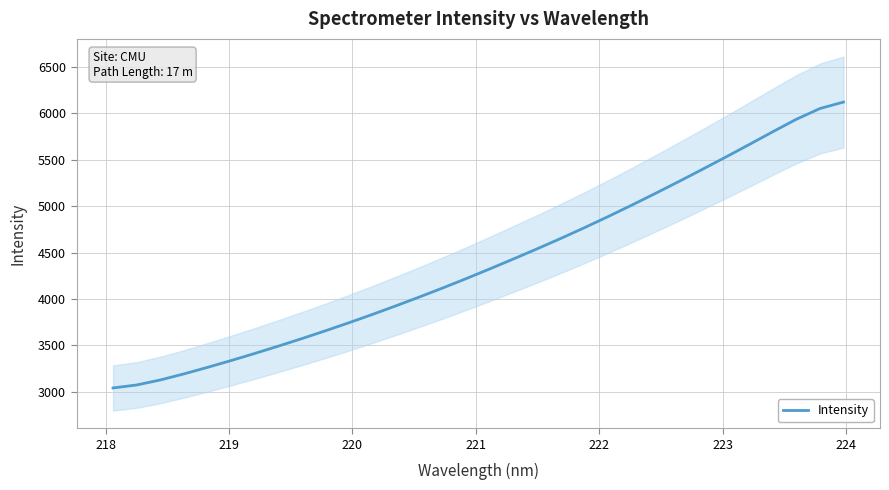

True or false: the data has more than 2 interior local peaks.

False